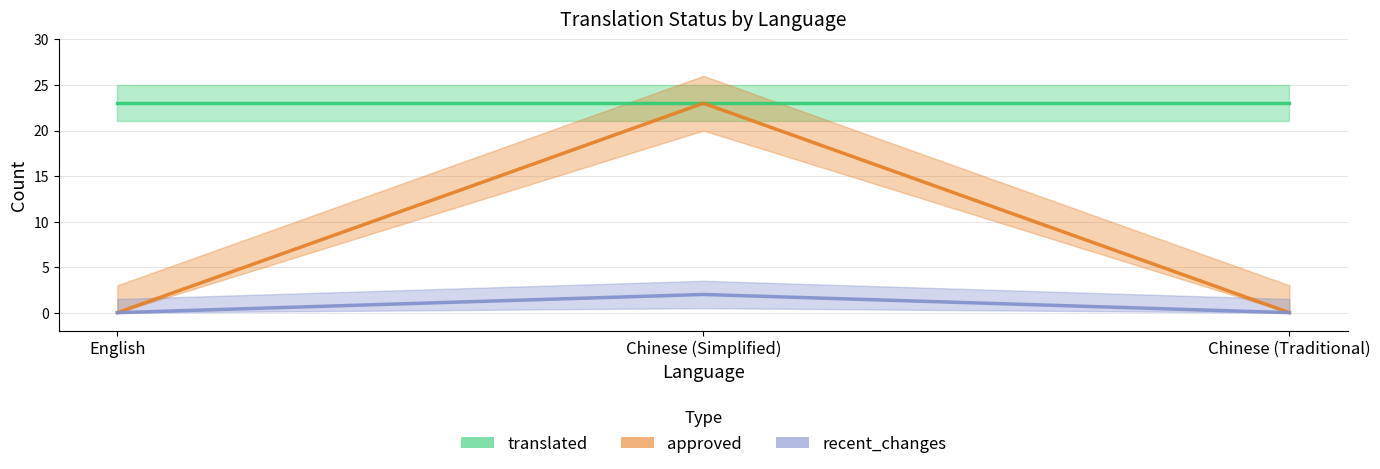

Which series has the widest spread of values?

approved